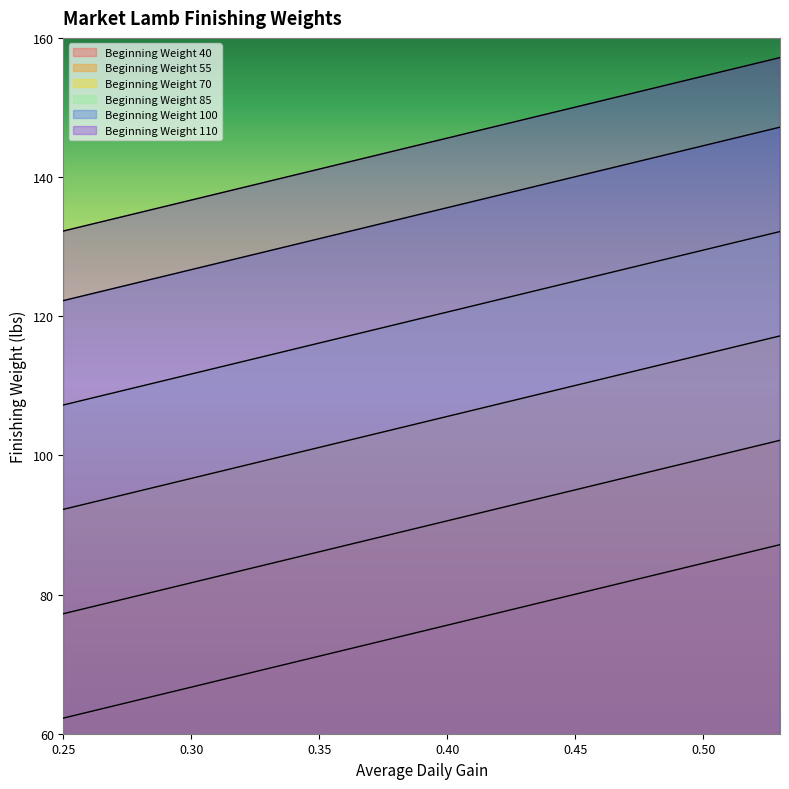

At how many categories does at least one series exceed 82?

15